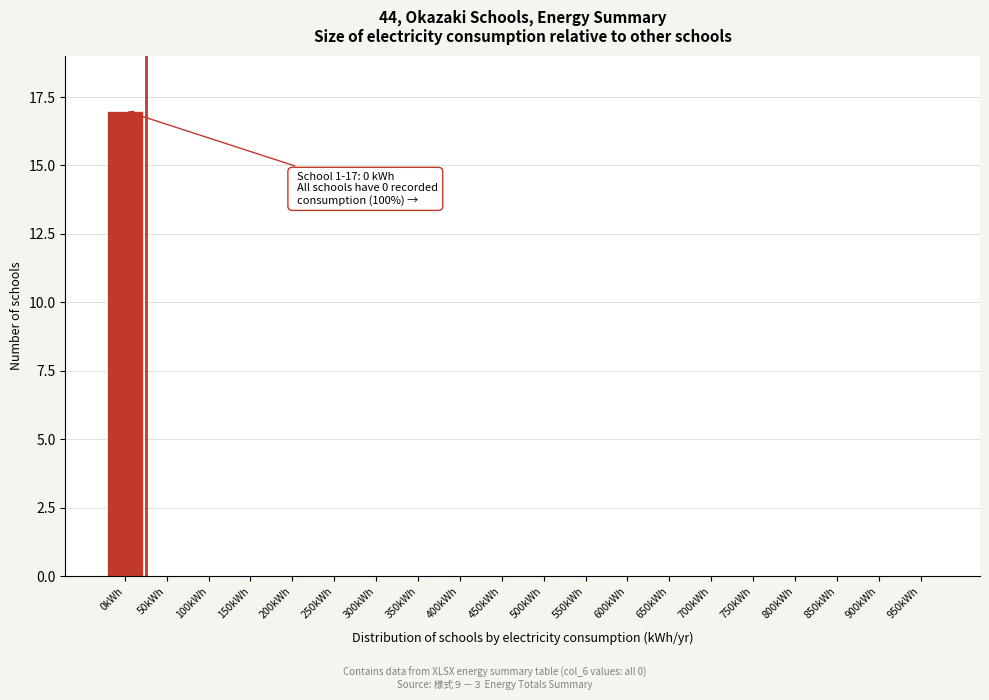

Reading left to right, what are all the values shown in this chart?

0kWh=17	50kWh=0	100kWh=0	150kWh=0	200kWh=0	250kWh=0	300kWh=0	350kWh=0	400kWh=0	450kWh=0	500kWh=0	550kWh=0	600kWh=0	650kWh=0	700kWh=0	750kWh=0	800kWh=0	850kWh=0	900kWh=0	950kWh=0